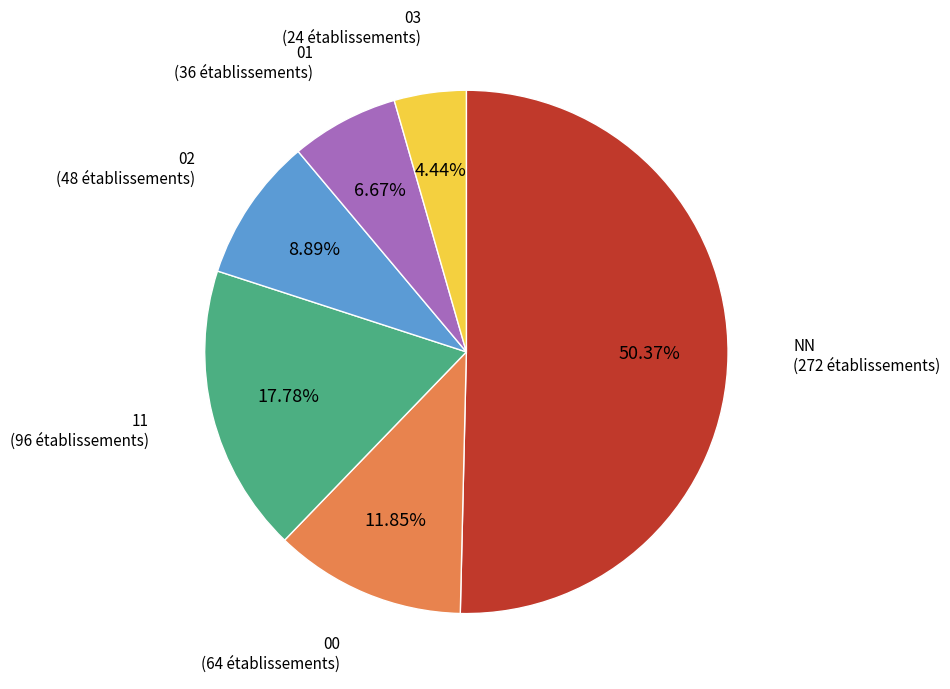

Approximately how many times larger is the value at NN compared to 03?

11.3